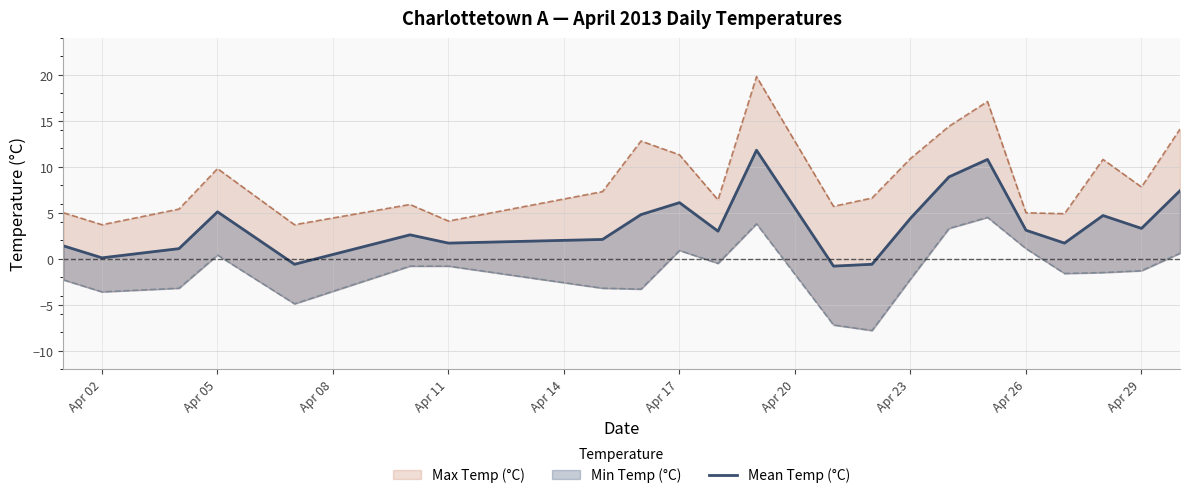

How many data points are above 3?

11